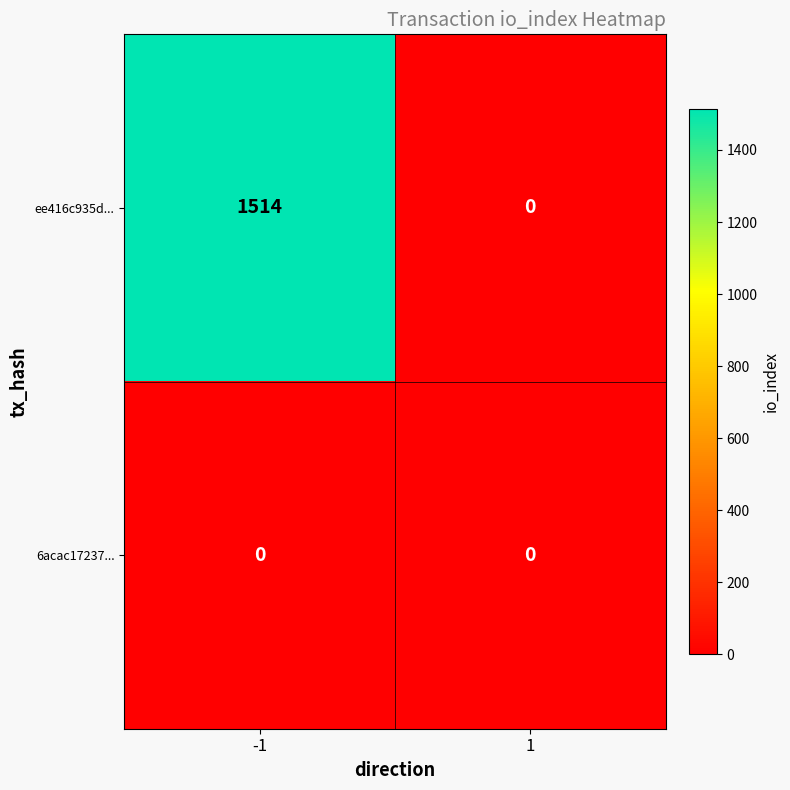

List the series in order of their overall mean, lowest first.

6acac17237..., ee416c935d...